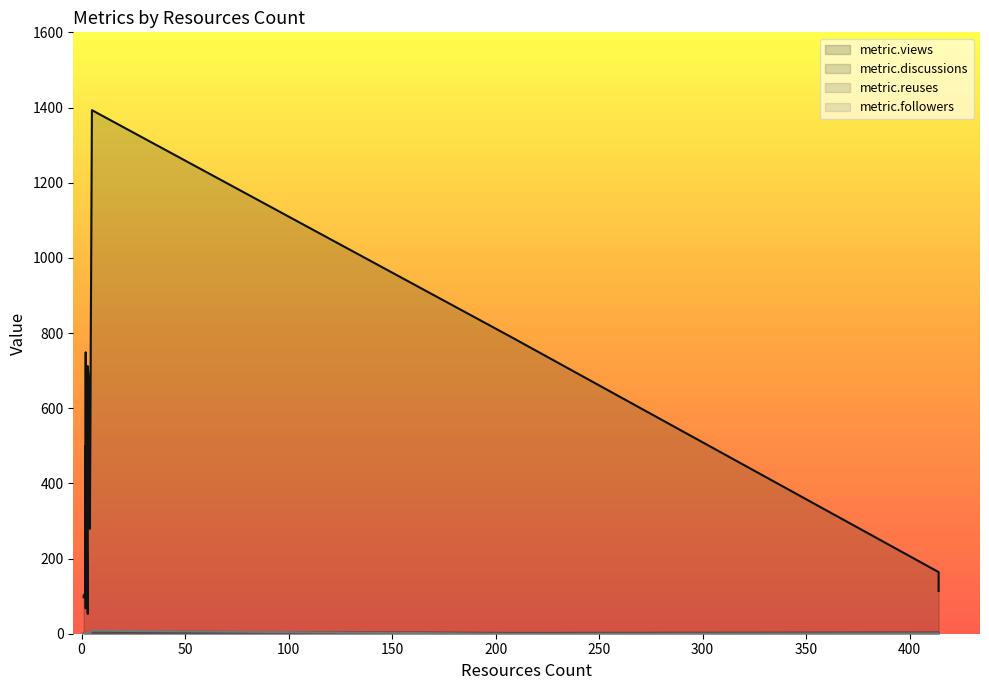

Is the value of metric.followers at 1 greater than the value of metric.views at 2?

No